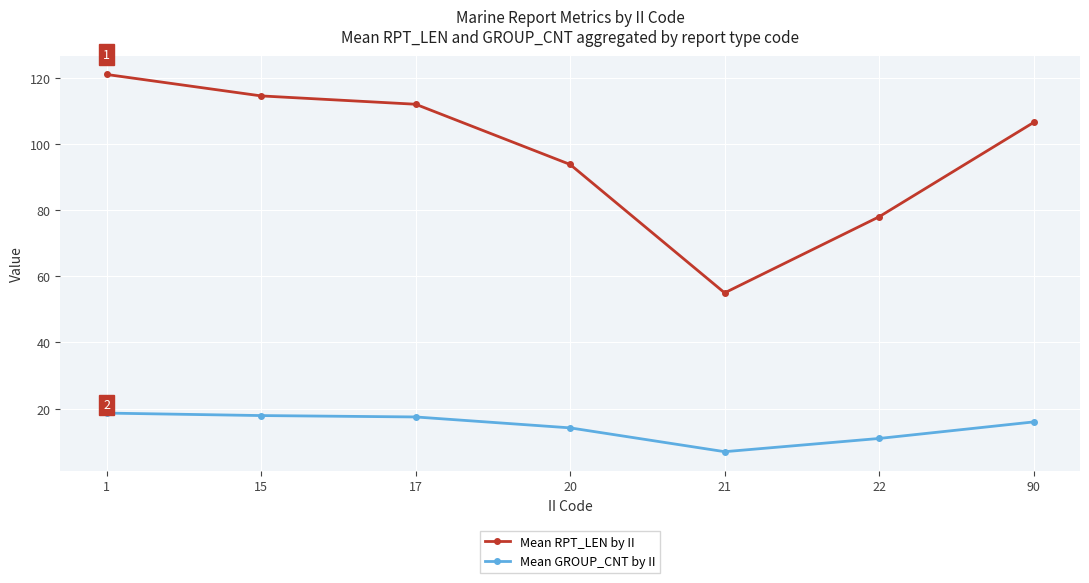

True or false: Mean RPT_LEN by II and Mean GROUP_CNT by II cross at least once.

False